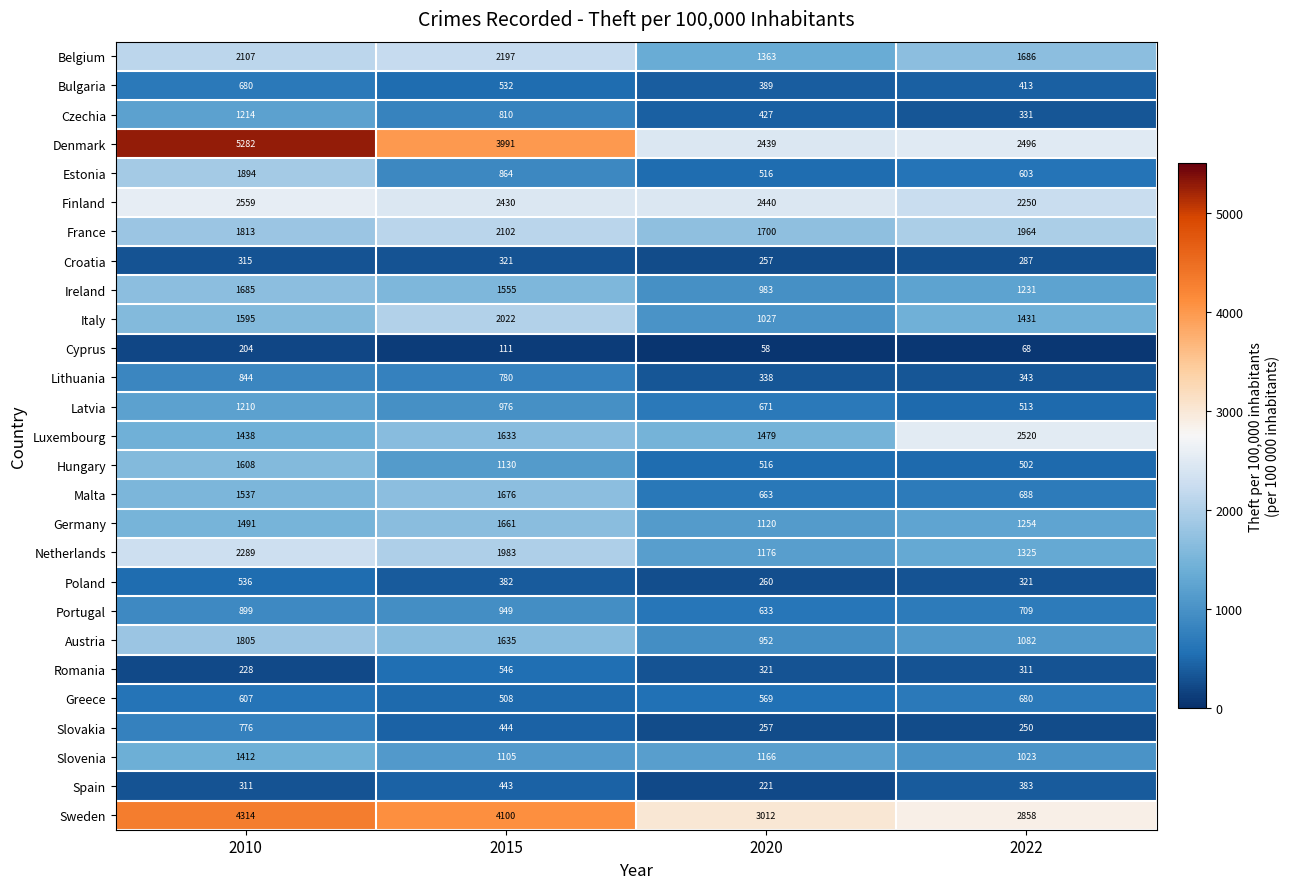

What is the difference between the highest and lowest values at 2010?

5078